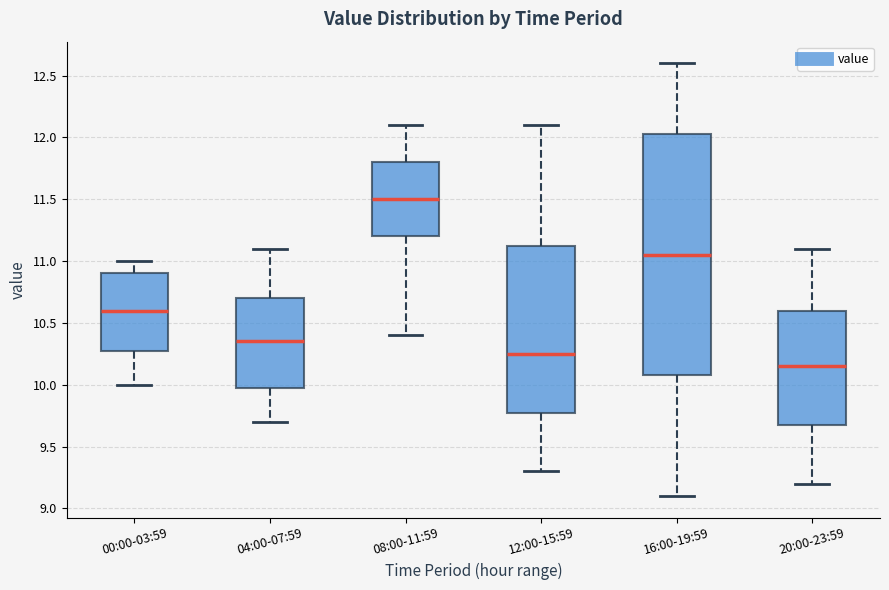

Comparing the boxes themselves (not the whiskers), which one is the tallest?

16:00-19:59